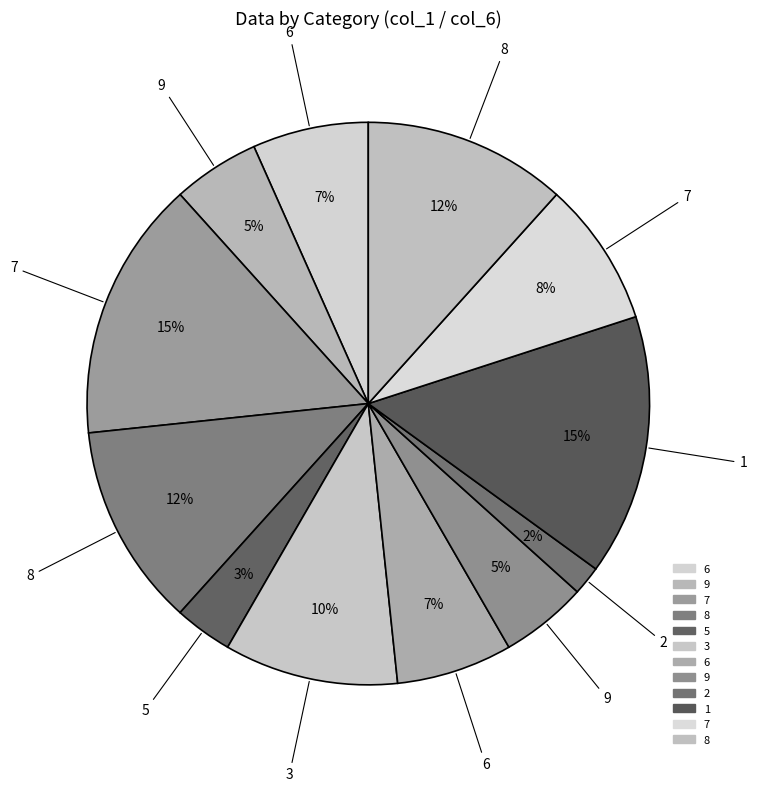

How many slices are in this pie chart?

12